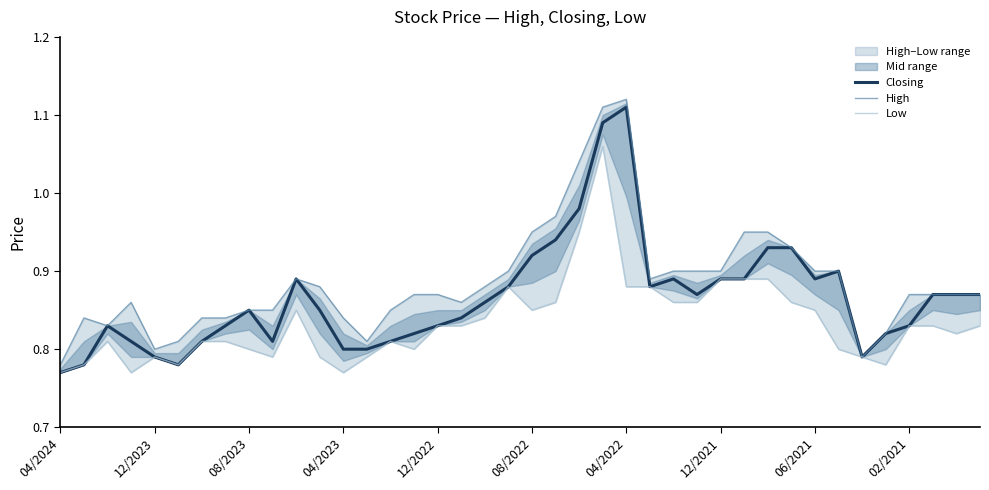

What is the maximum value for High?

1.1